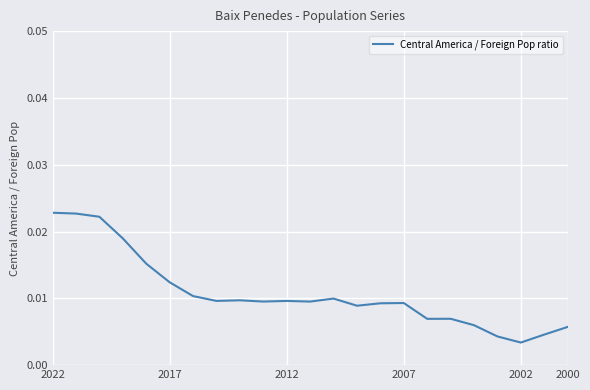

Where is the first local minimum?

7